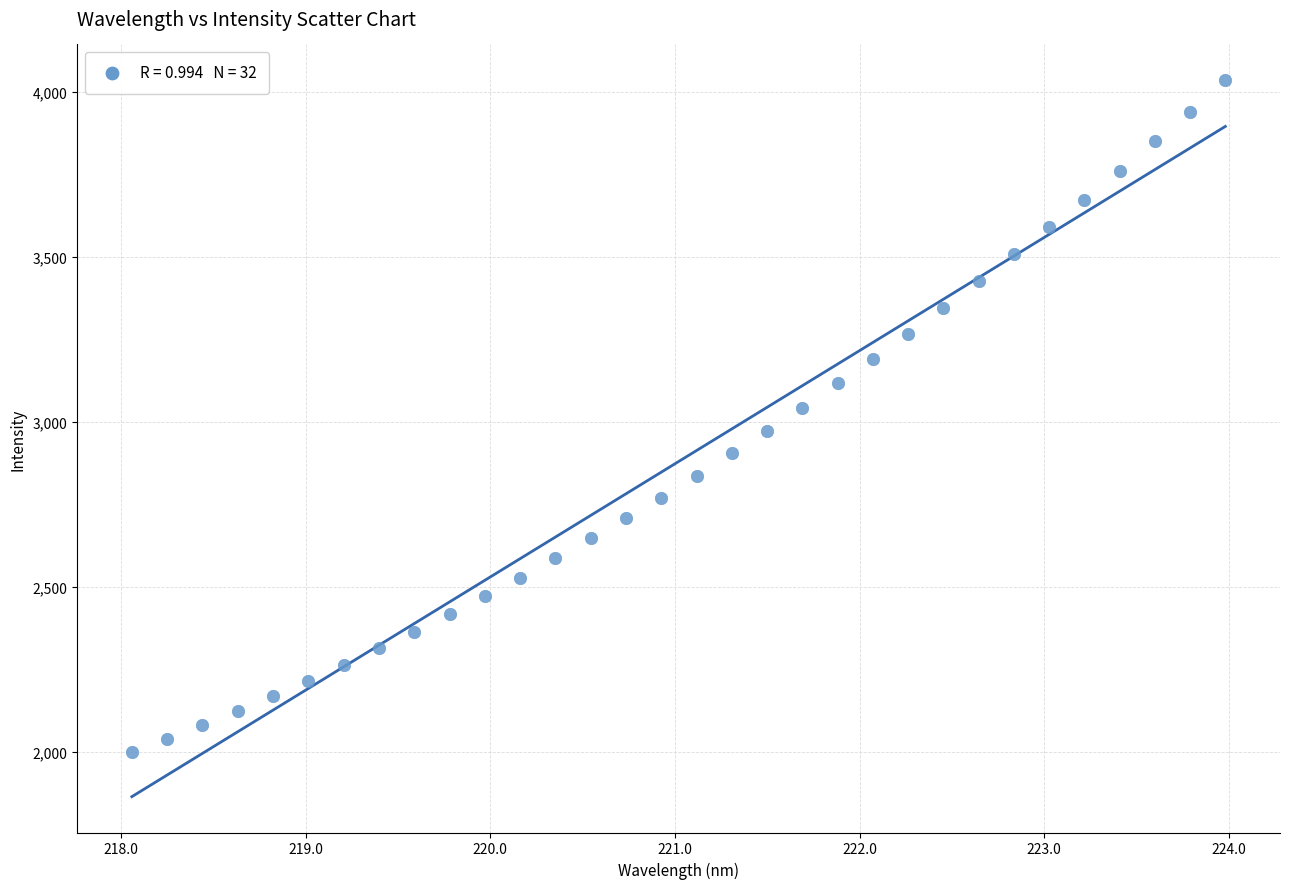

What is the range of Y values (max minus min)?

2037.4